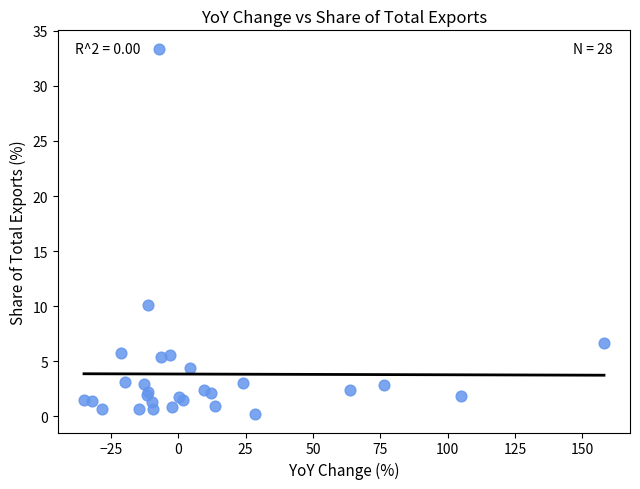

What Y value in the scatter plot is closest to 16?

10.1